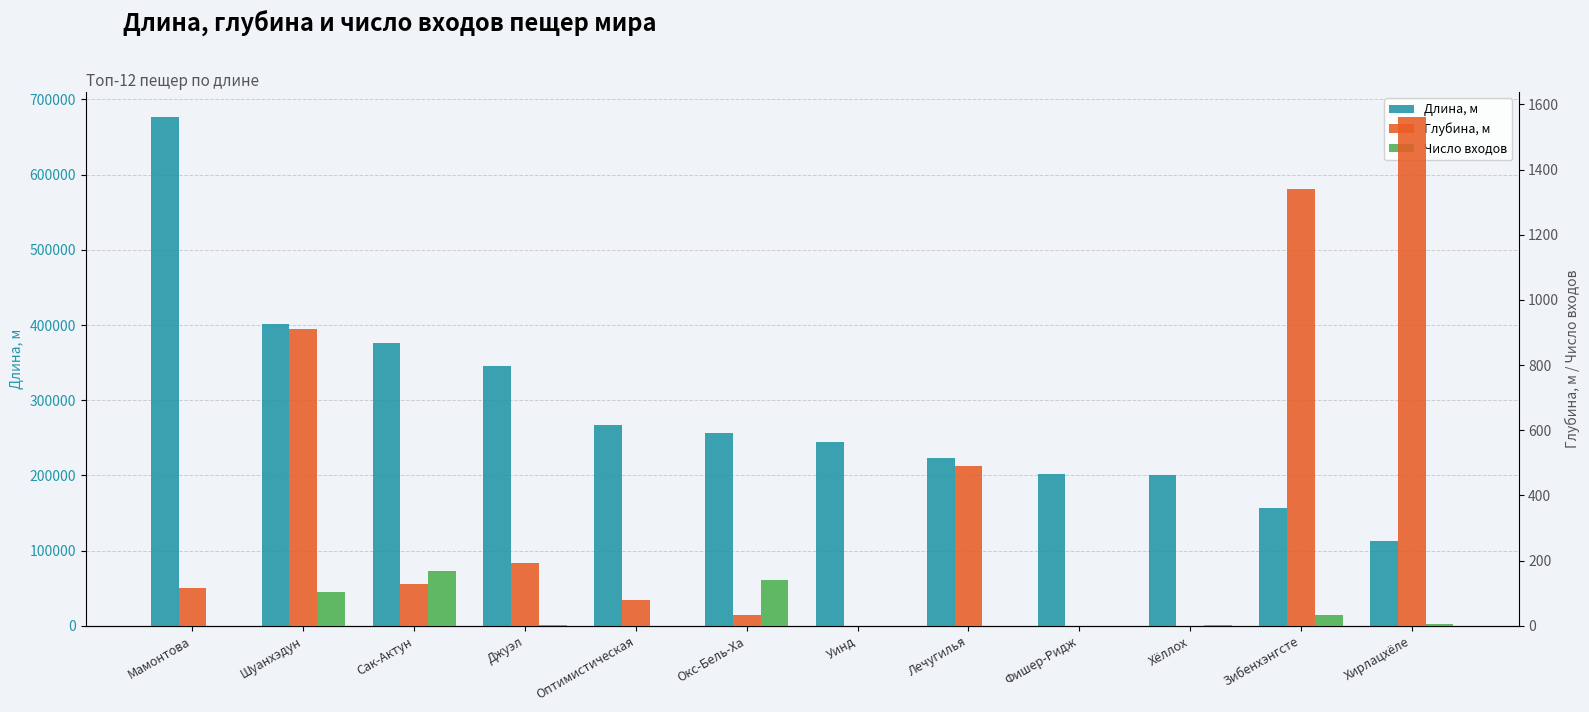

Where is Число входов nearest to the value 84?

Шуанхэдун